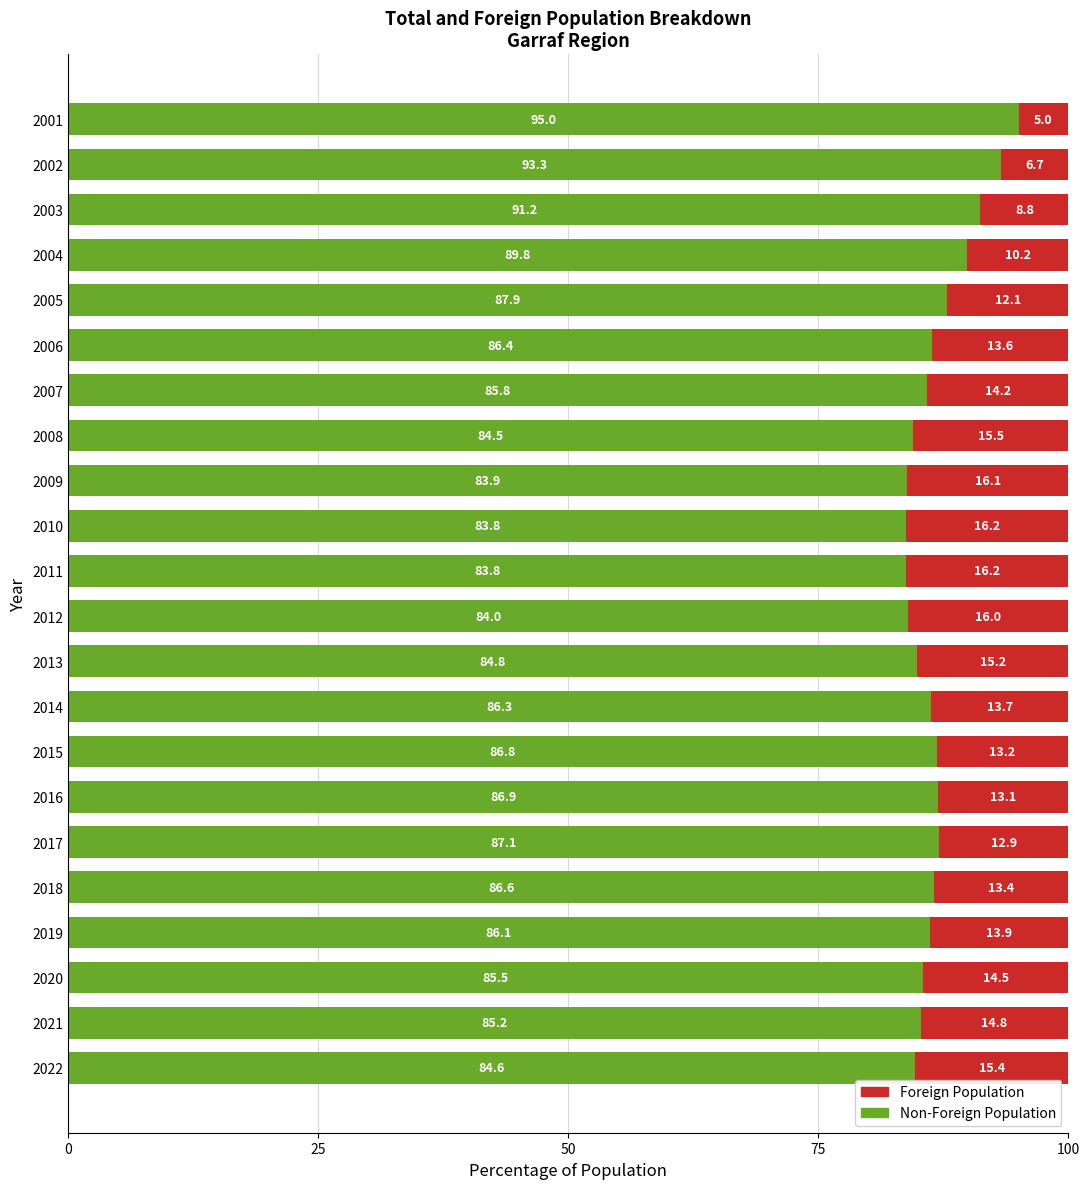

How many categories are shown in the chart?

22